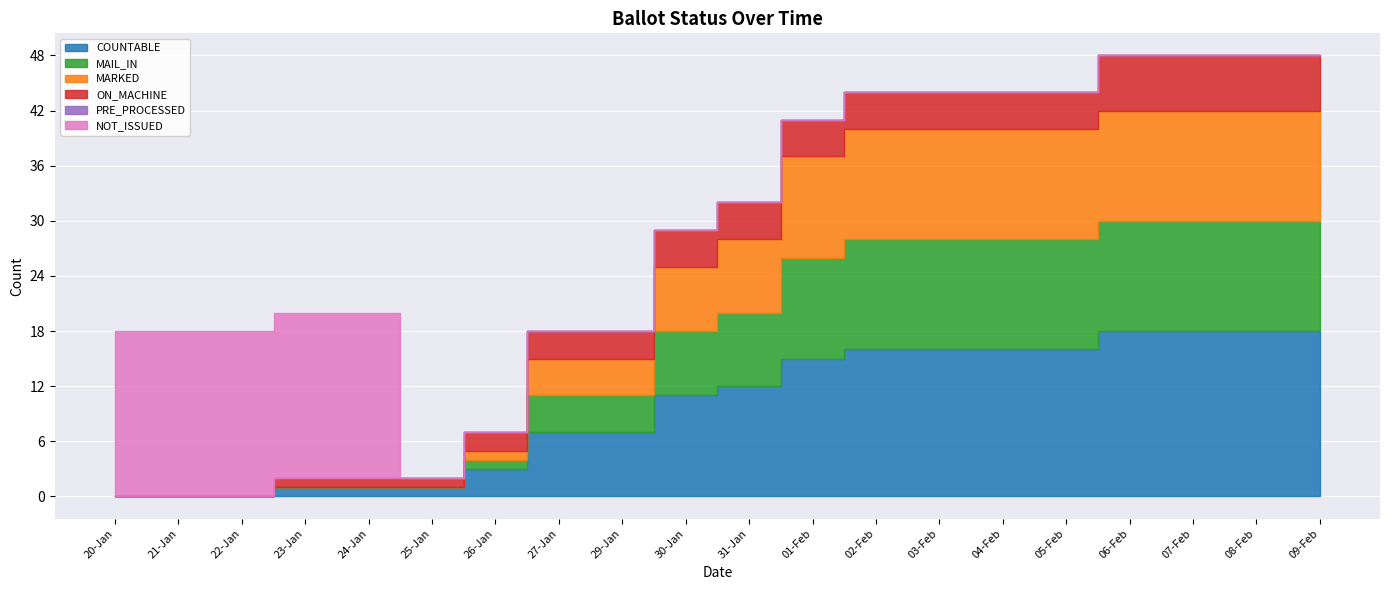

Is the value of ON_MACHINE at 04-Feb greater than the value of COUNTABLE at 03-Feb?

No